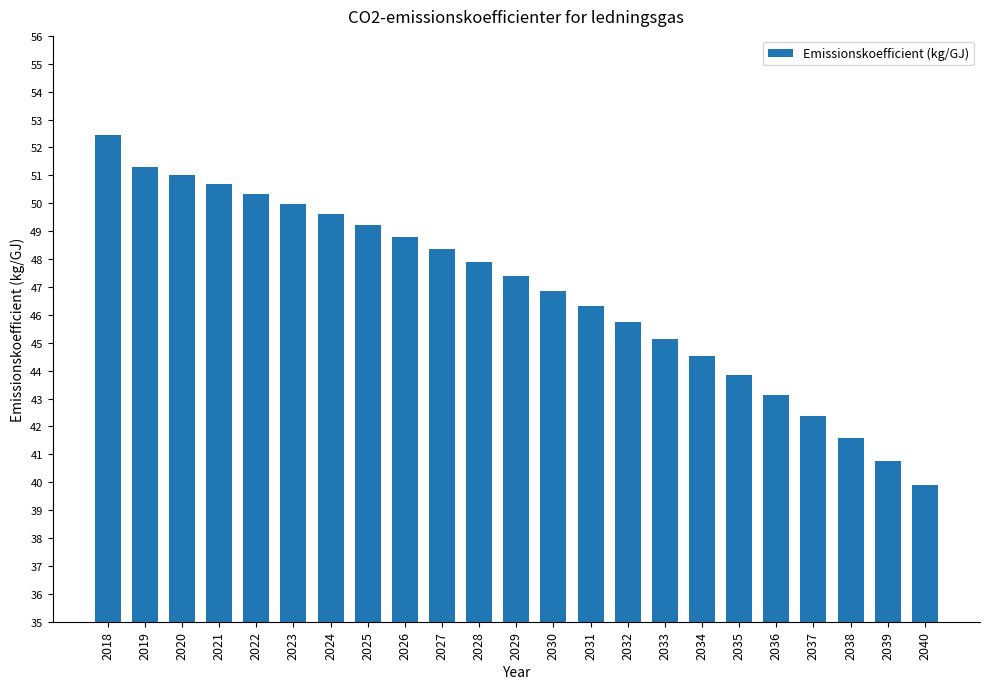

The chart shows a value of 19.1 at 2019. True or false?

False